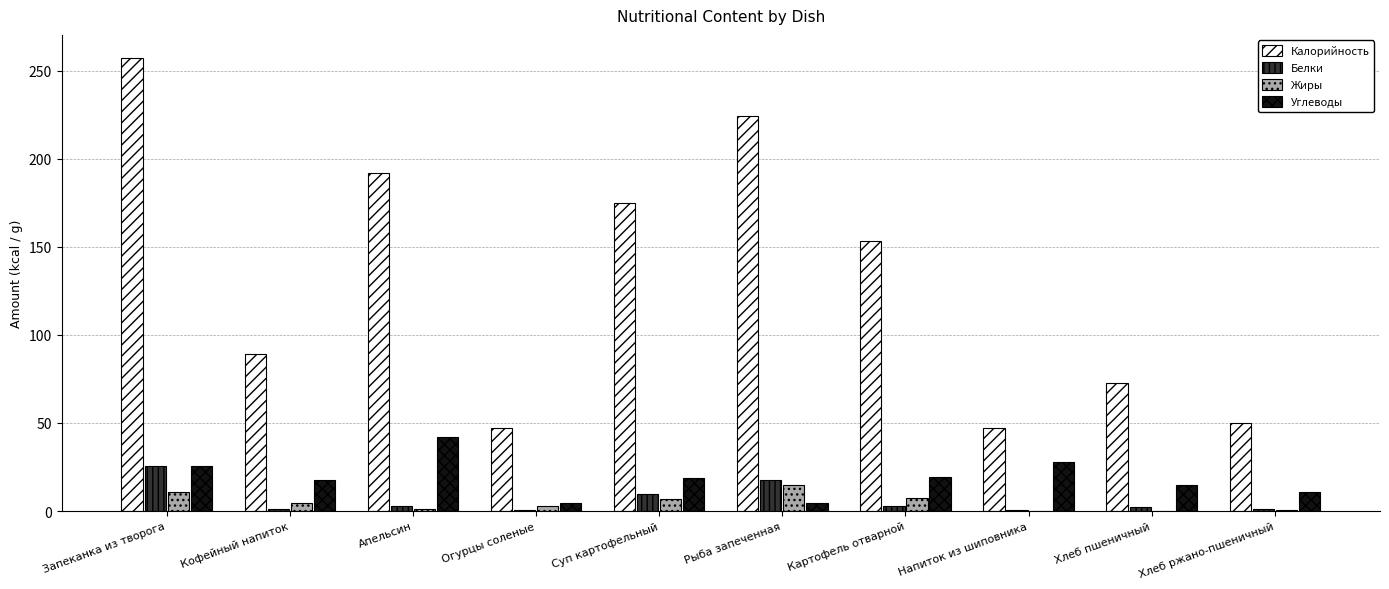

How many groups of bars are there?

10